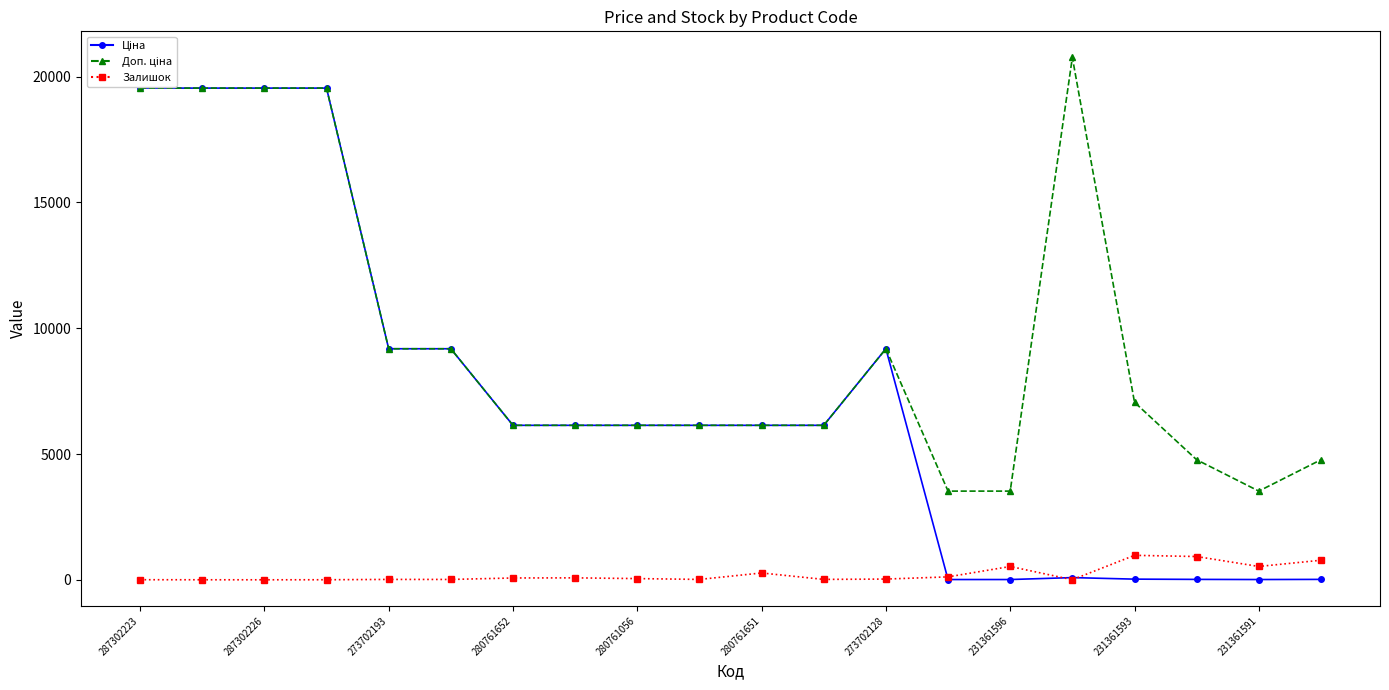

At which category is the sum across all series the highest?

287302223